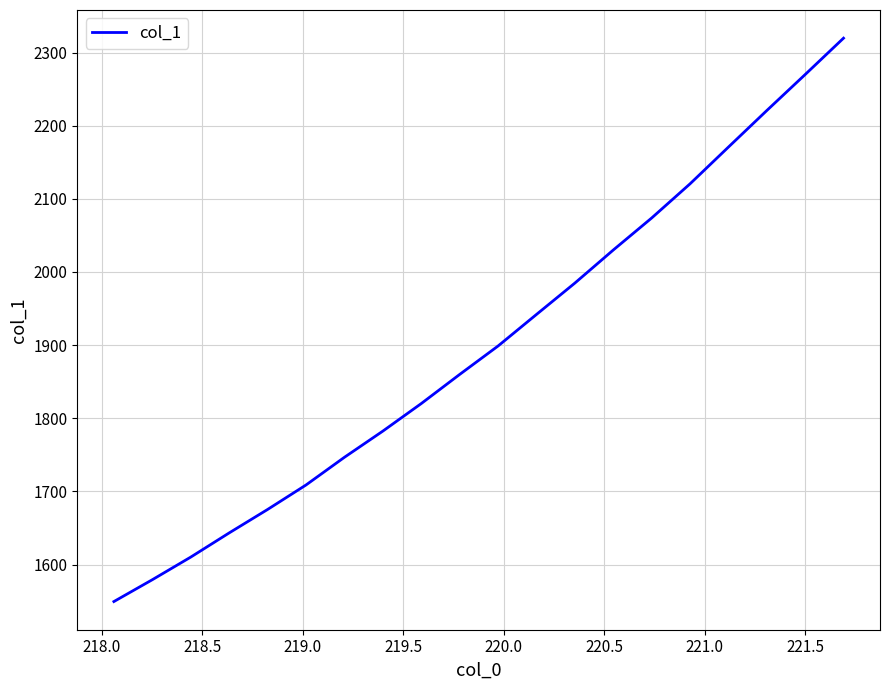

What is the difference between the maximum and minimum values?

770.2